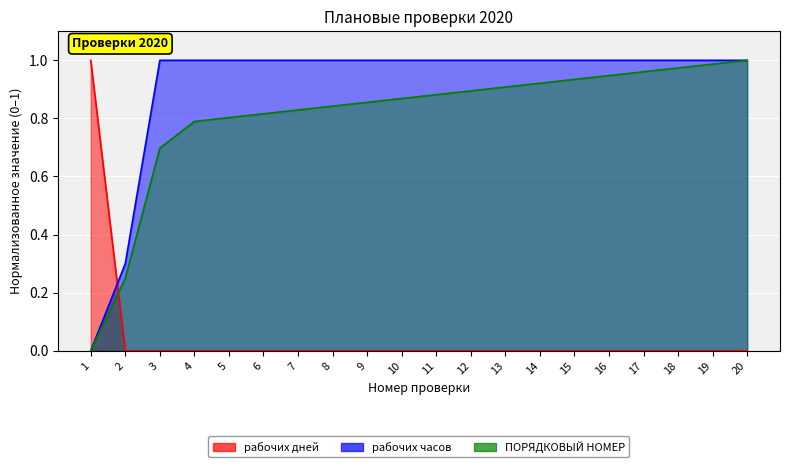

What is the difference between the maximum and second lowest values in the ПОРЯДКОВЫЙ НОМЕР series?

0.8